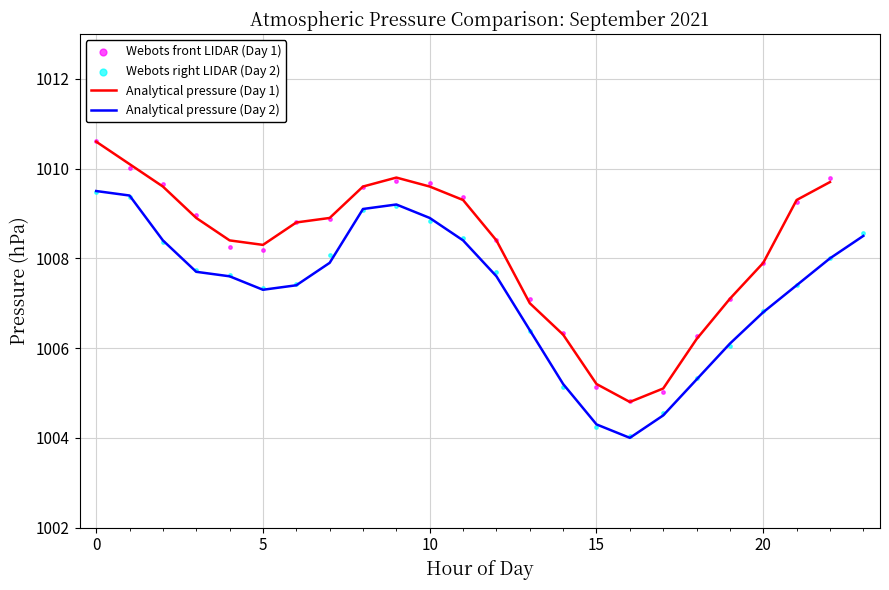

What is the minimum value for Analytical pressure (Day 1)?

1004.8